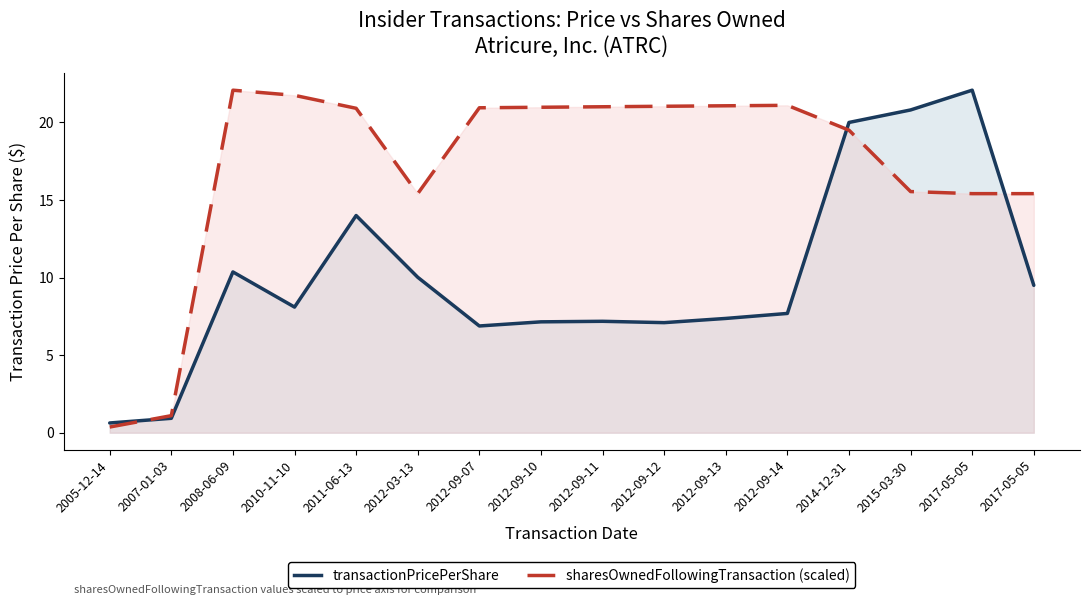

Which category has the highest value across all series?

2017-05-05